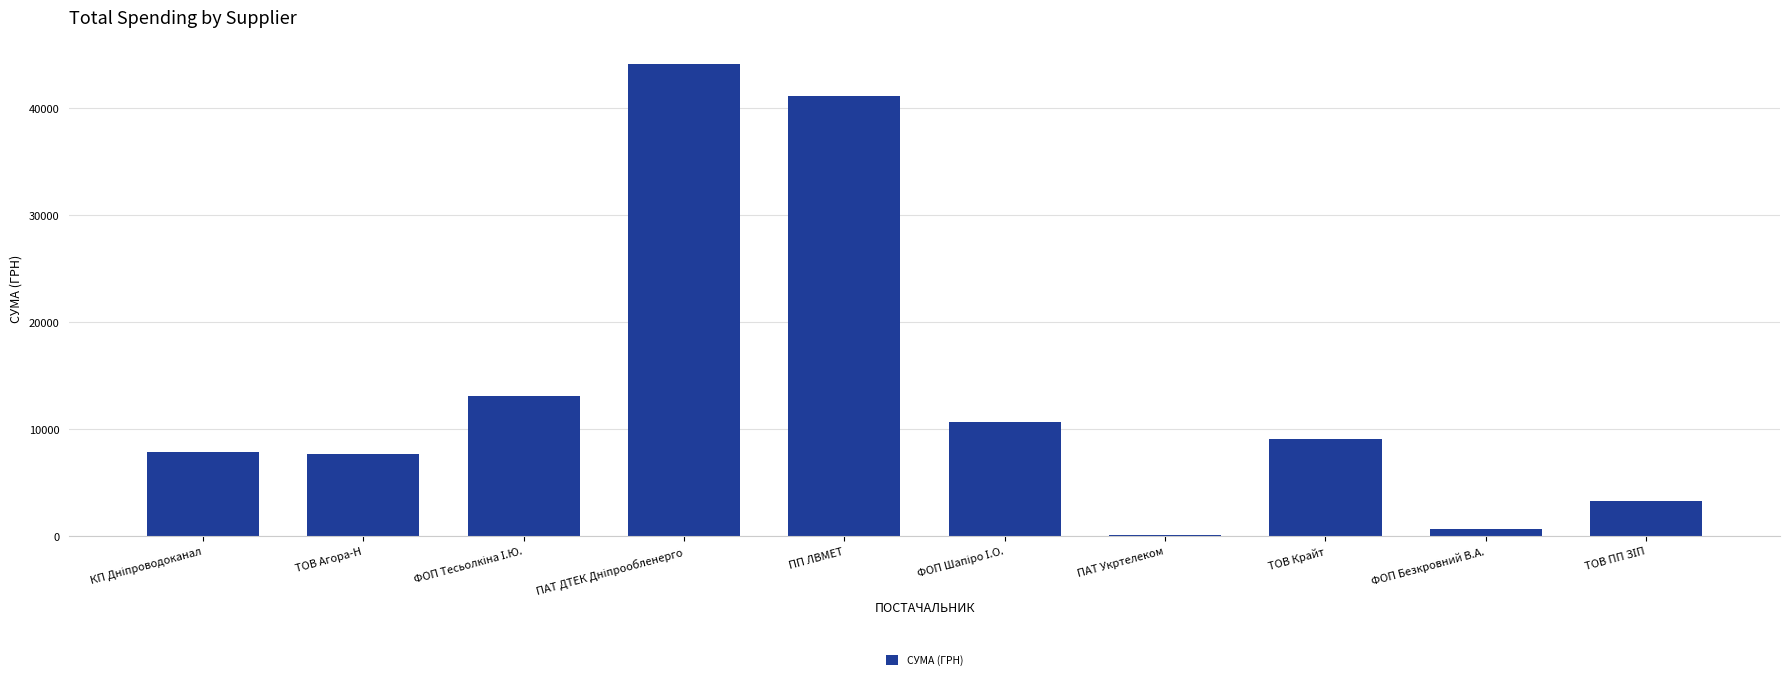

What is the maximum value shown in the chart?

44185.6